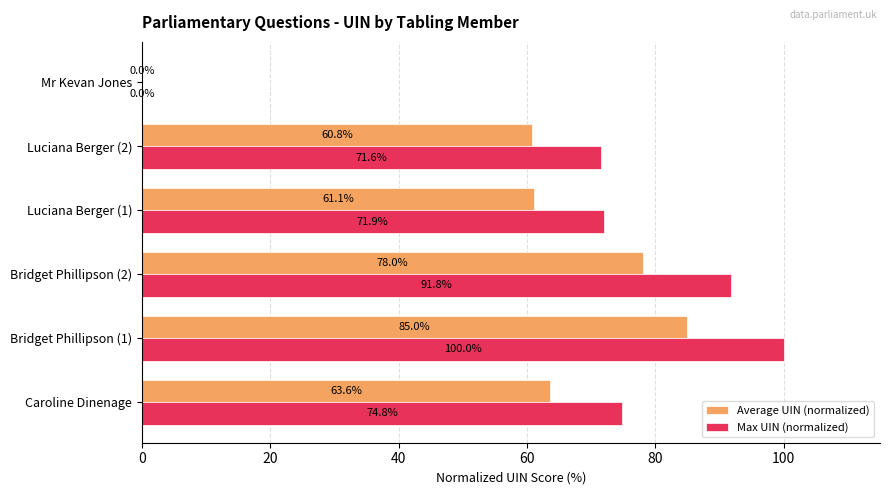

What is the maximum value shown in the chart?

100.0